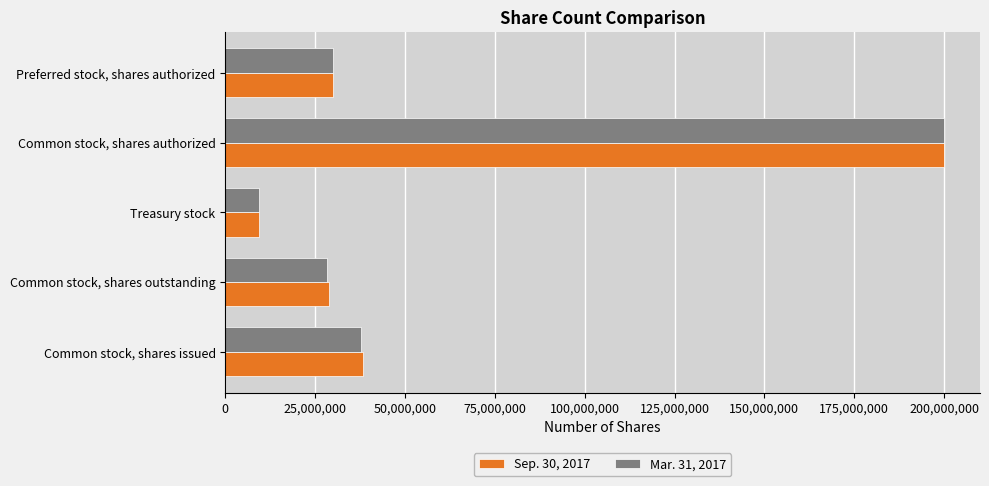

What is the difference between the second highest and second lowest values in the Mar. 31, 2017 series?

9429737